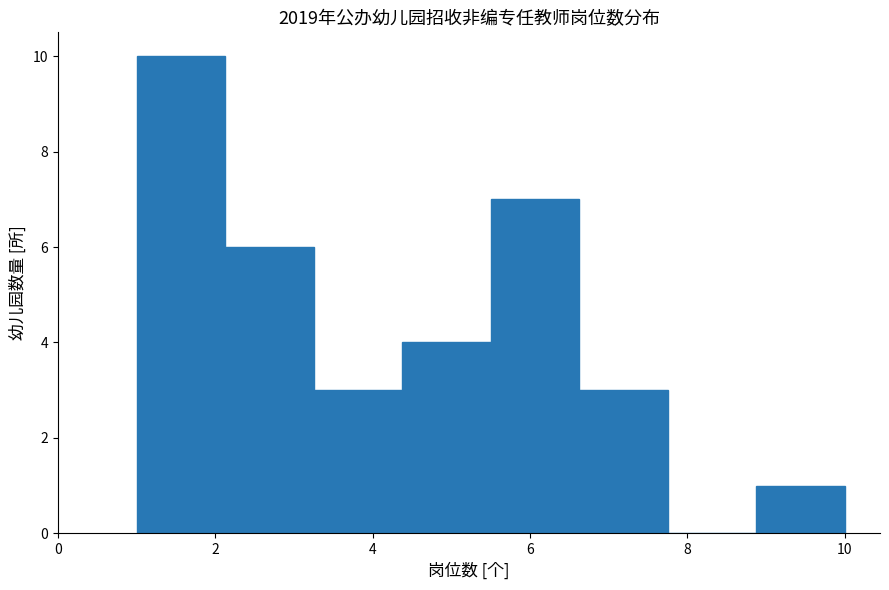

Which range on the x-axis has the tallest bar?

1.0 to 2.2